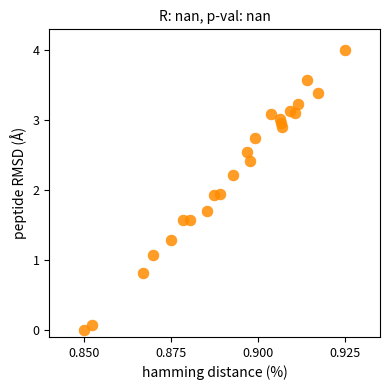

What is the range of Y values (max minus min)?

4.0